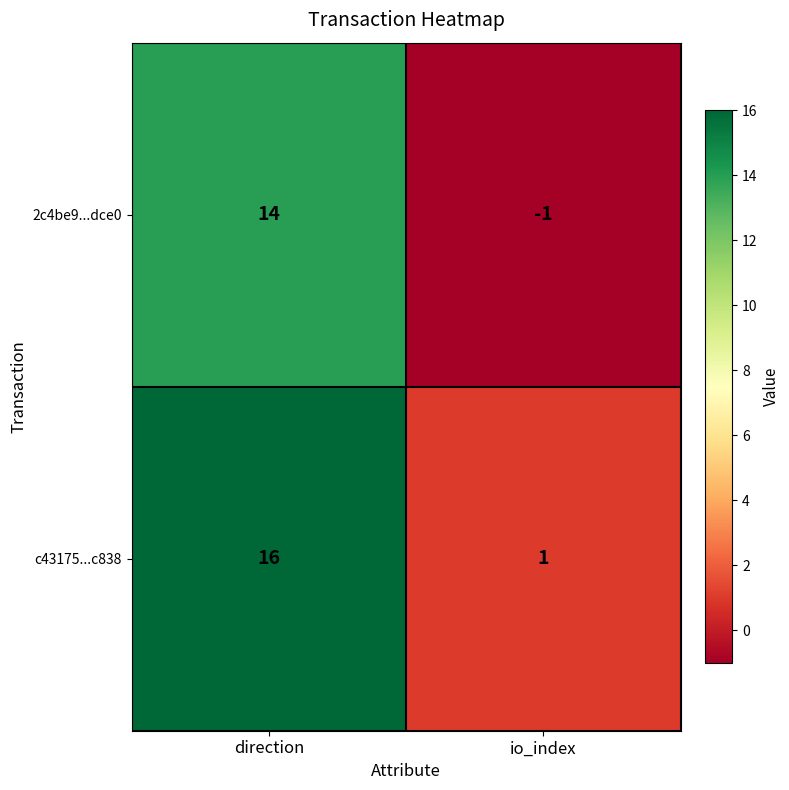

What is the spread (max minus min) of values at io_index?

2